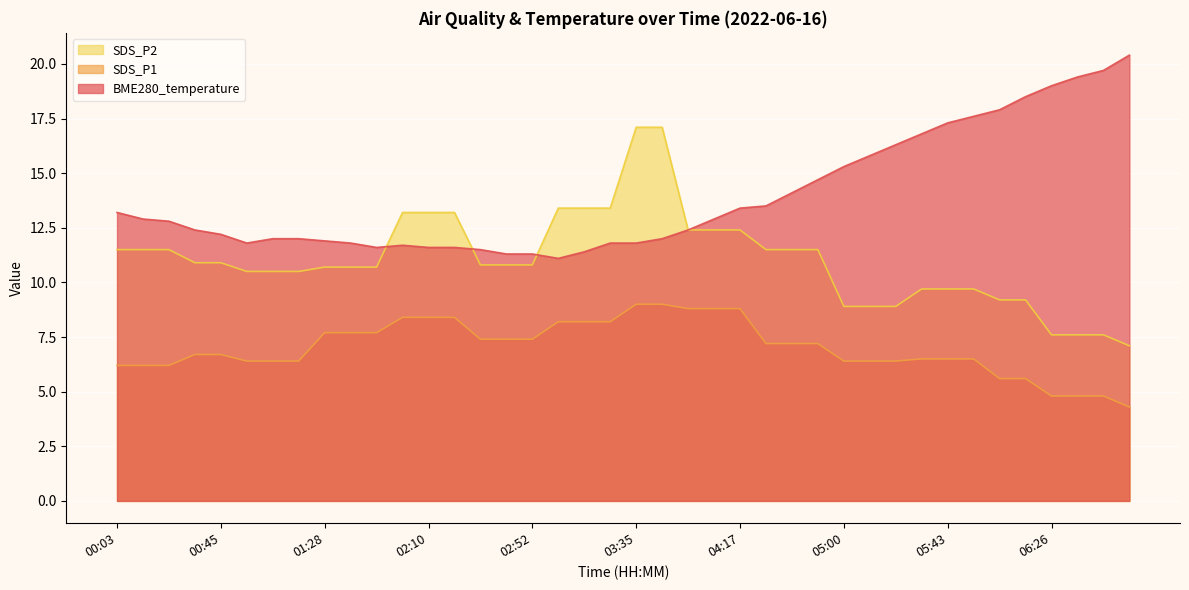

What is the spread (max minus min) of values at 05:00?

8.9